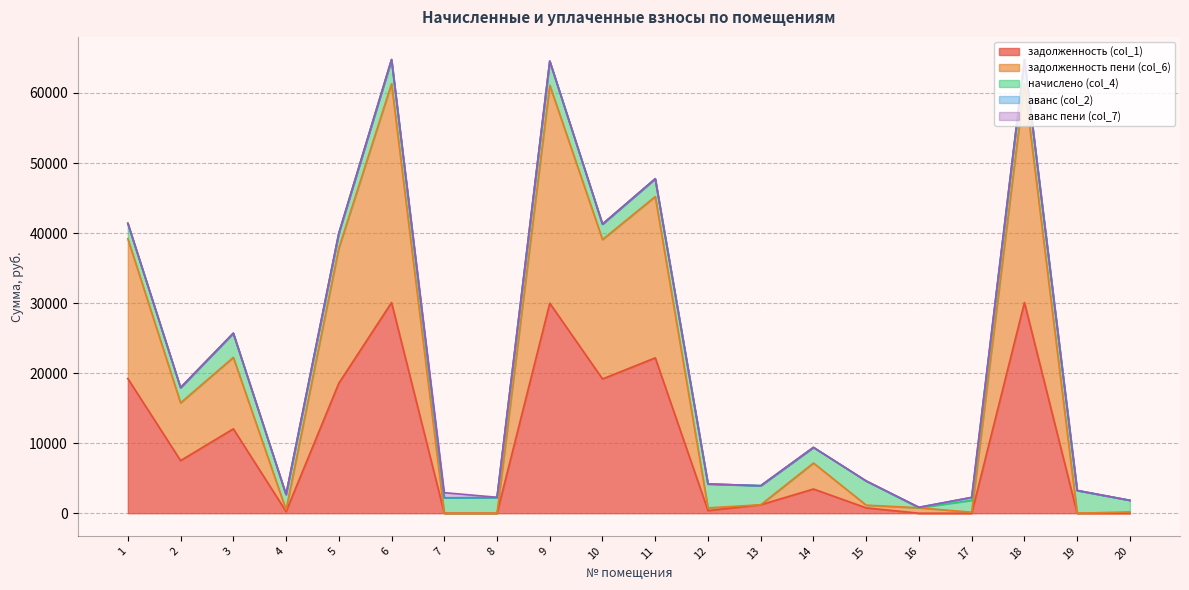

List the series in order of their peak value, highest first.

задолженность пени (col_6), задолженность (col_1), начислено (col_4), аванс пени (col_7), аванс (col_2)